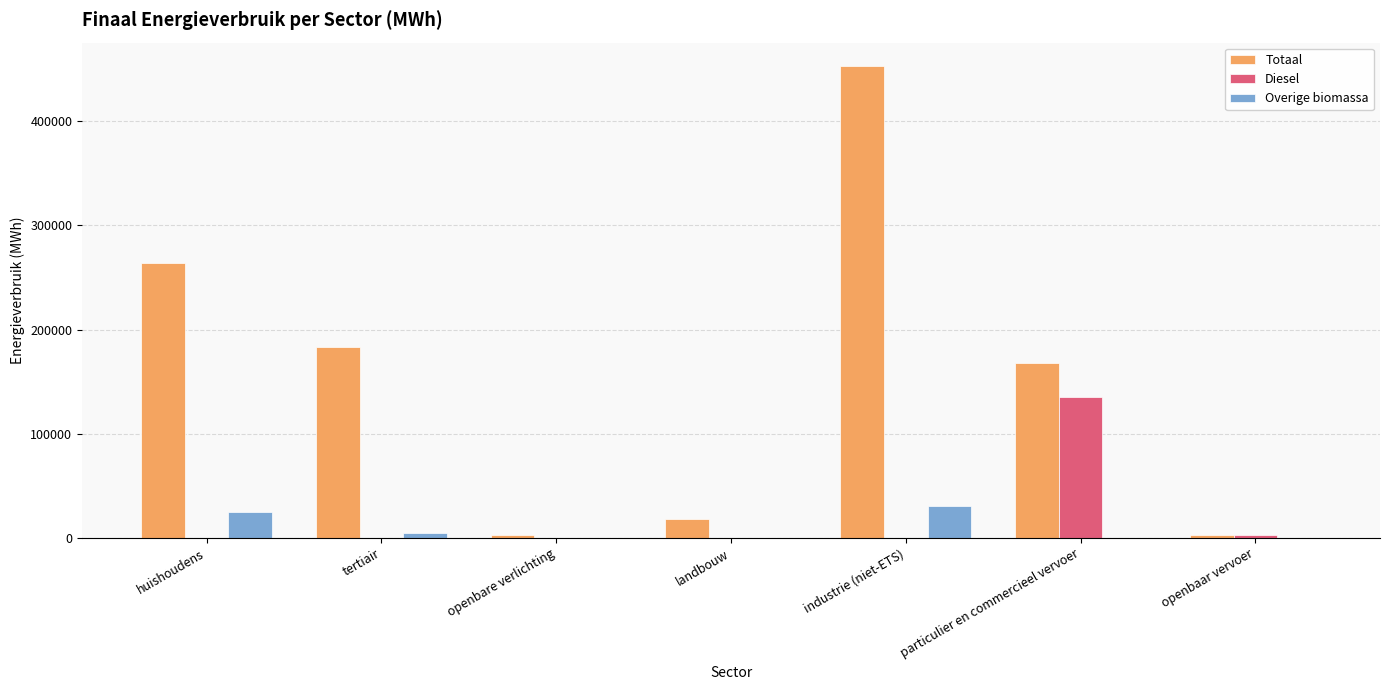

What are all the series names shown in the legend?

Totaal, Diesel, Overige biomassa